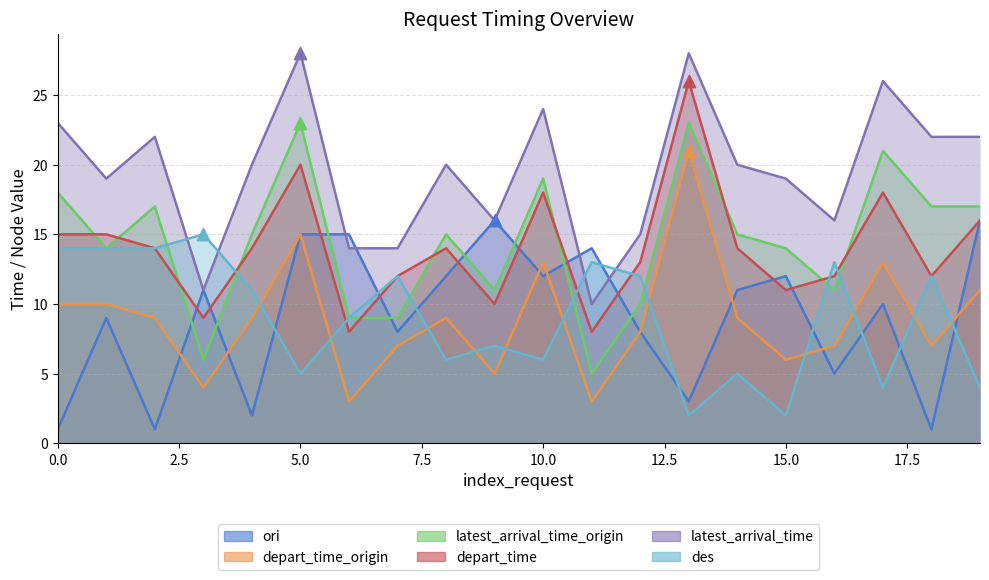

Is the value of latest_arrival_time_origin at 13 greater than the value of depart_time_origin at 2?

Yes